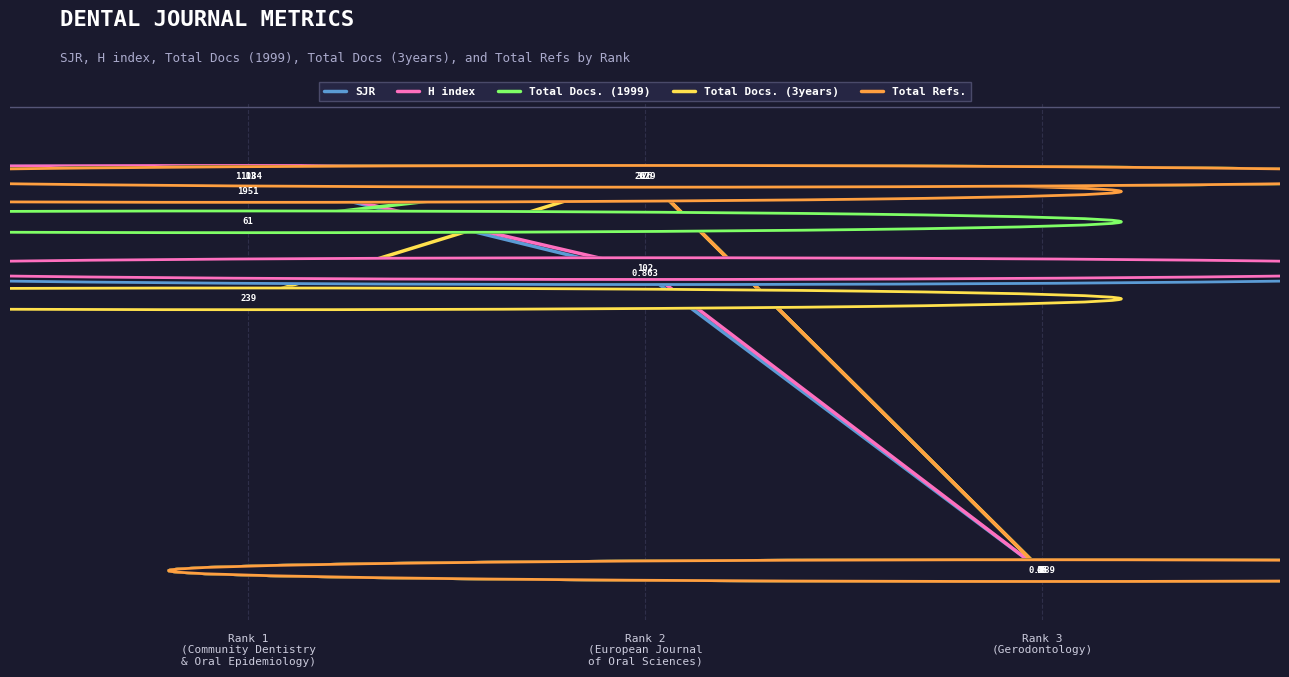

Which category has the lowest value in the SJR series?

Rank 3
(Gerodontology)